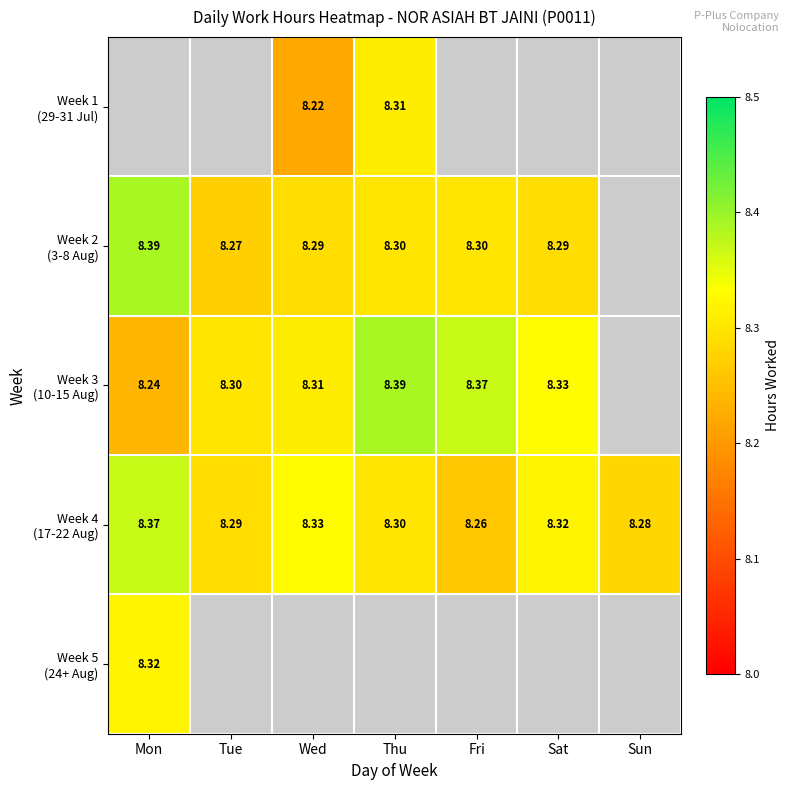

What is the sum of the Week 3 (10-15 Aug) values at Mon and Sat?

16.6